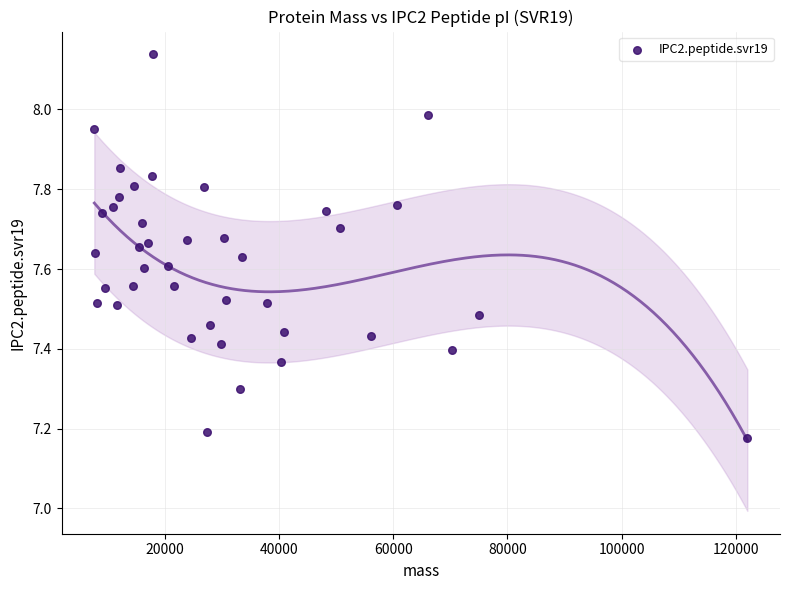

What is the range of X values (max minus min)?

114374.8